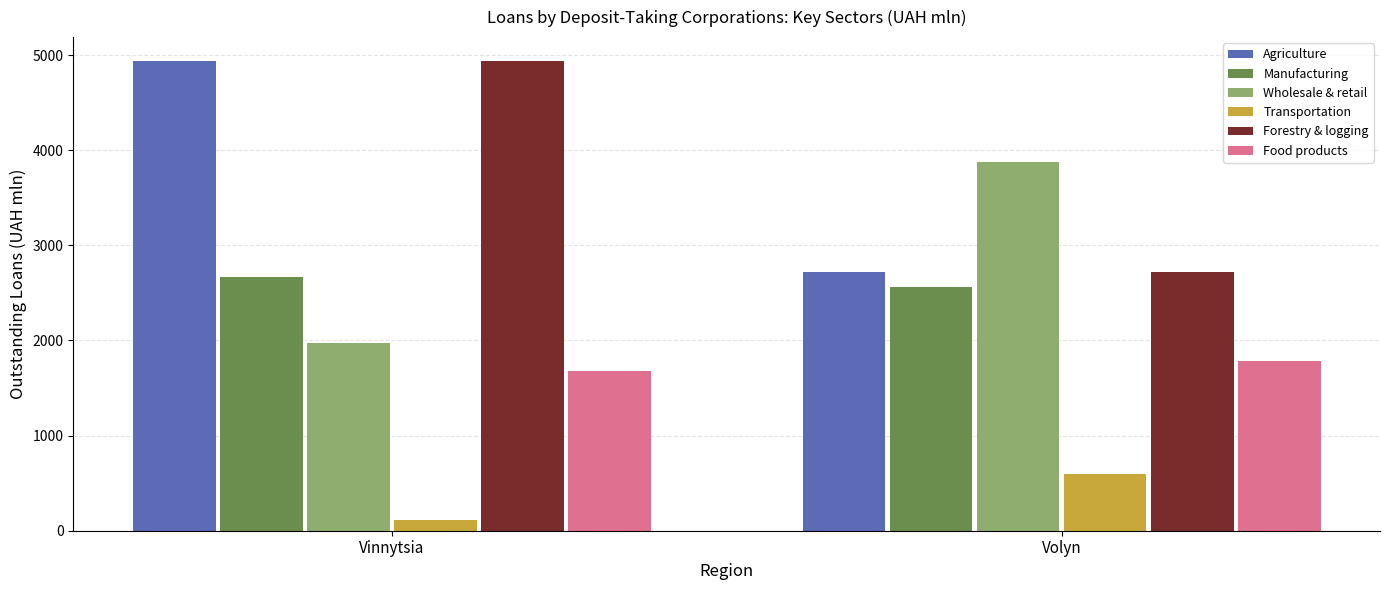

Reading right to left, extract all data points from this chart.

Agriculture: 2723.2	4941.7
Manufacturing: 2562.3	2663.5
Wholesale & retail: 3878.1	1969.3
Transportation: 599.4	113.4
Forestry & logging: 2720.4	4940.2
Food products: 1787.0	1680.6